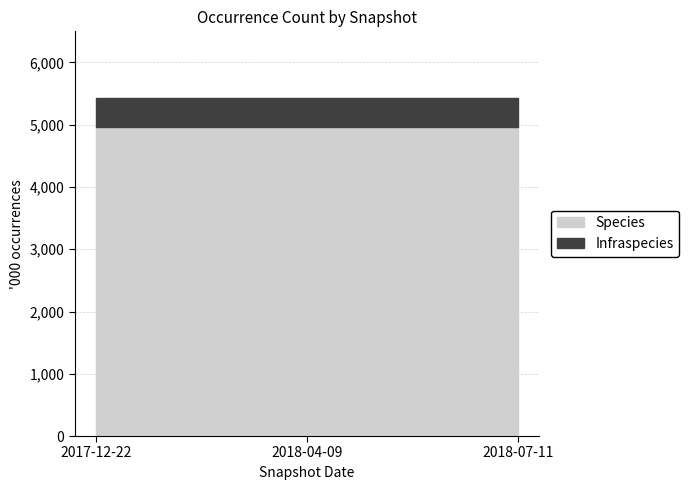

Is the value of Infraspecies at 2018-07-11 greater than the value of Species at 2018-04-09?

No